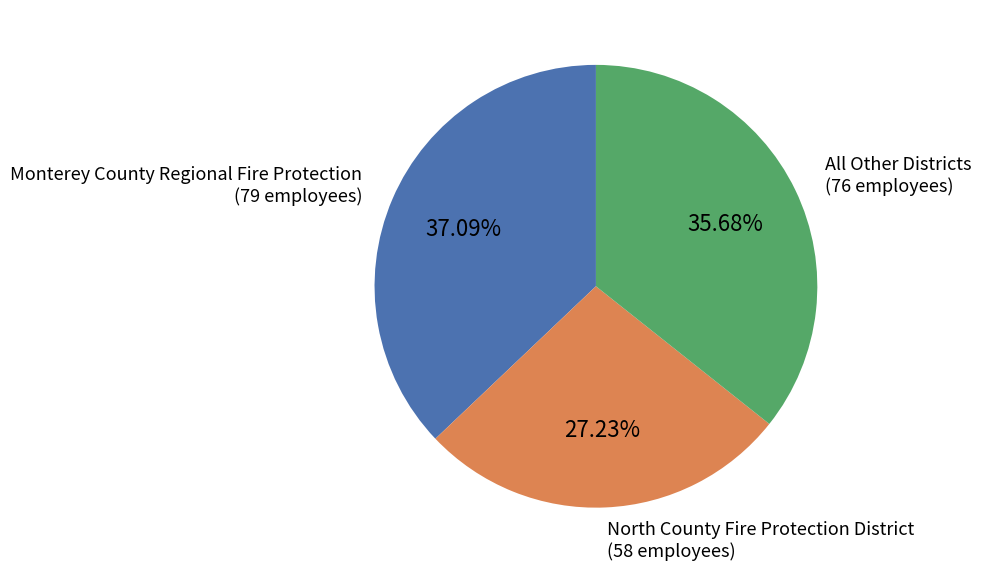

Is there a majority slice in this chart?

No